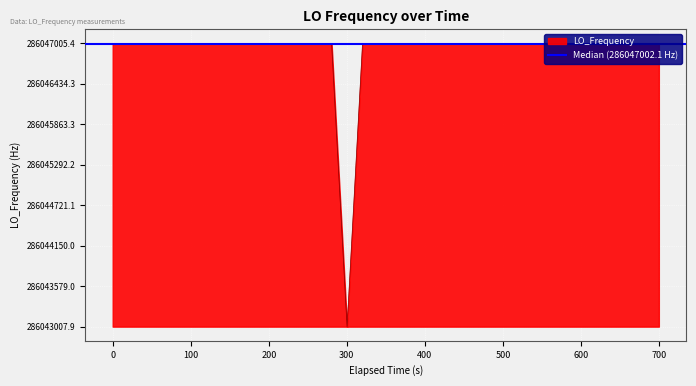

What is the maximum value for LO_Frequency?

286047005.4